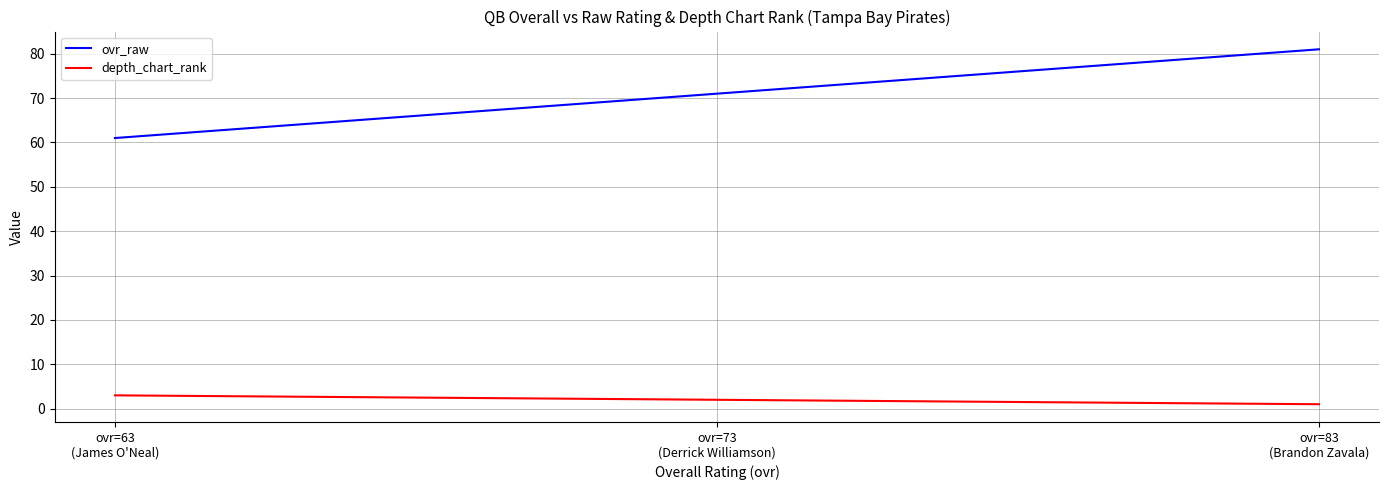

True or false: ovr_raw has a value of 44 at ovr=83
(Brandon Zavala).

False